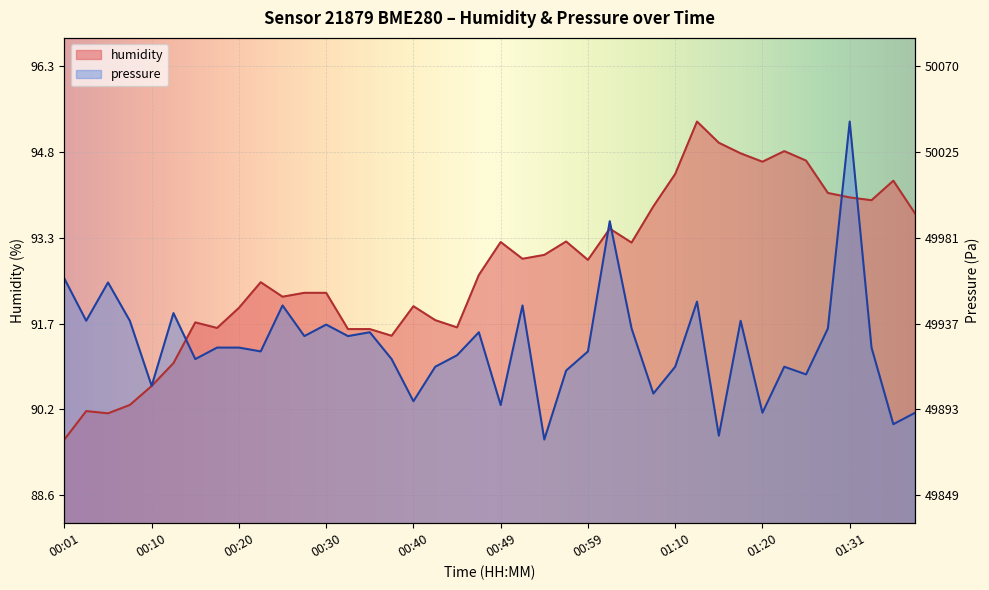

What is the approximate value of humidity at 00:10?

90.6